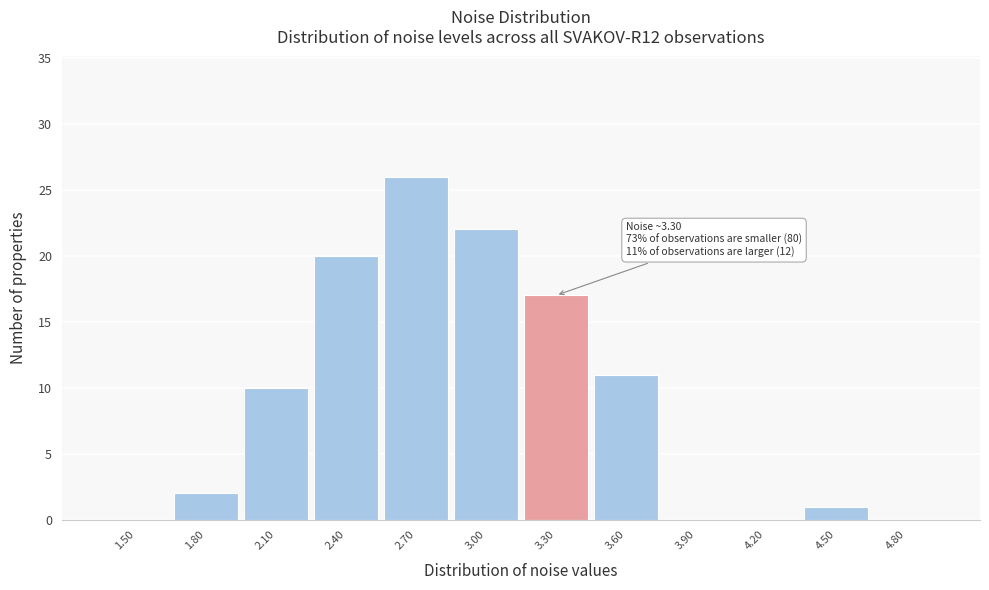

Reading left to right, extract all data points from this chart.

1.50=0	1.80=2	2.10=10	2.40=20	2.70=26	3.00=22	3.30=17	3.60=11	3.90=0	4.20=0	4.50=1	4.80=0